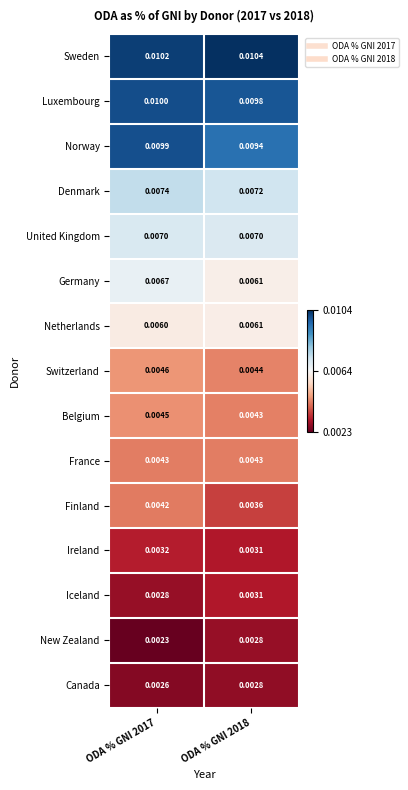

At ODA % GNI 2017, list the series in order from largest to smallest.

Sweden, Luxembourg, Norway, Denmark, United Kingdom, Germany, Netherlands, Switzerland, Belgium, France, Finland, Ireland, Iceland, Canada, New Zealand